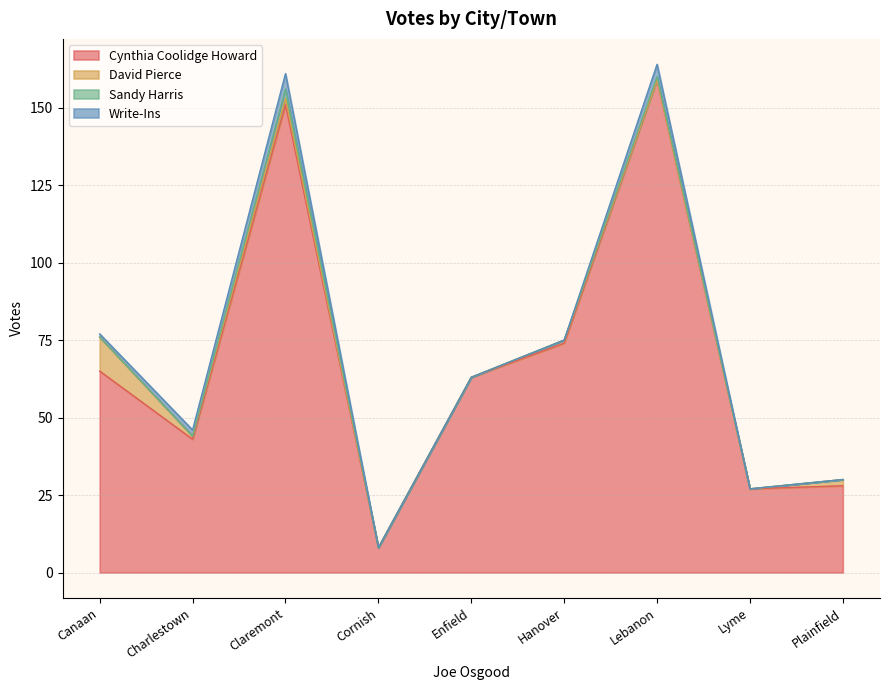

What are all the series names shown in the legend?

Cynthia Coolidge Howard, David Pierce, Sandy Harris, Write-Ins